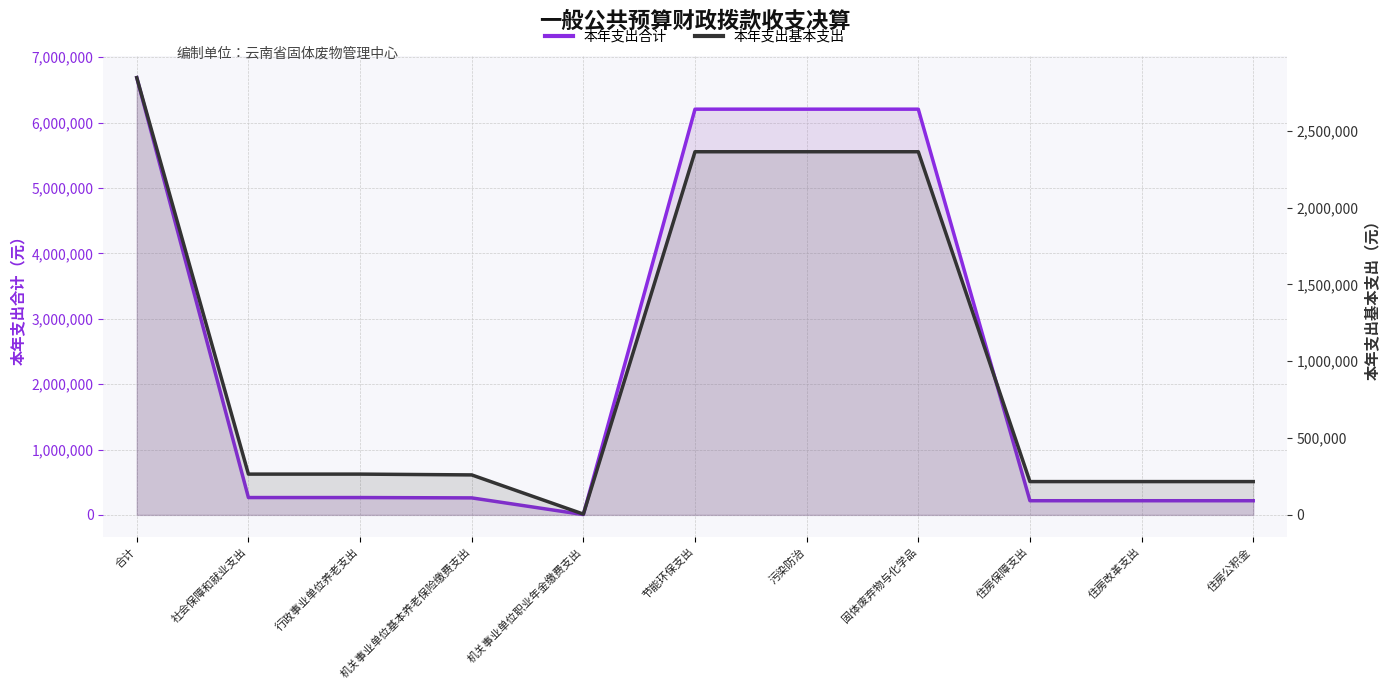

Reading left to right, transcribe all the data shown in this chart.

本年支出合计: 6686888.2	265449.3	265449.3	260241.5	5207.7	6204646.9	6204646.9	6204646.9	216792.0	216792.0	216792.0
本年支出基本支出: 2845494.3	265449.3	265449.3	260241.5	5207.7	2363253.0	2363253.0	2363253.0	216792.0	216792.0	216792.0